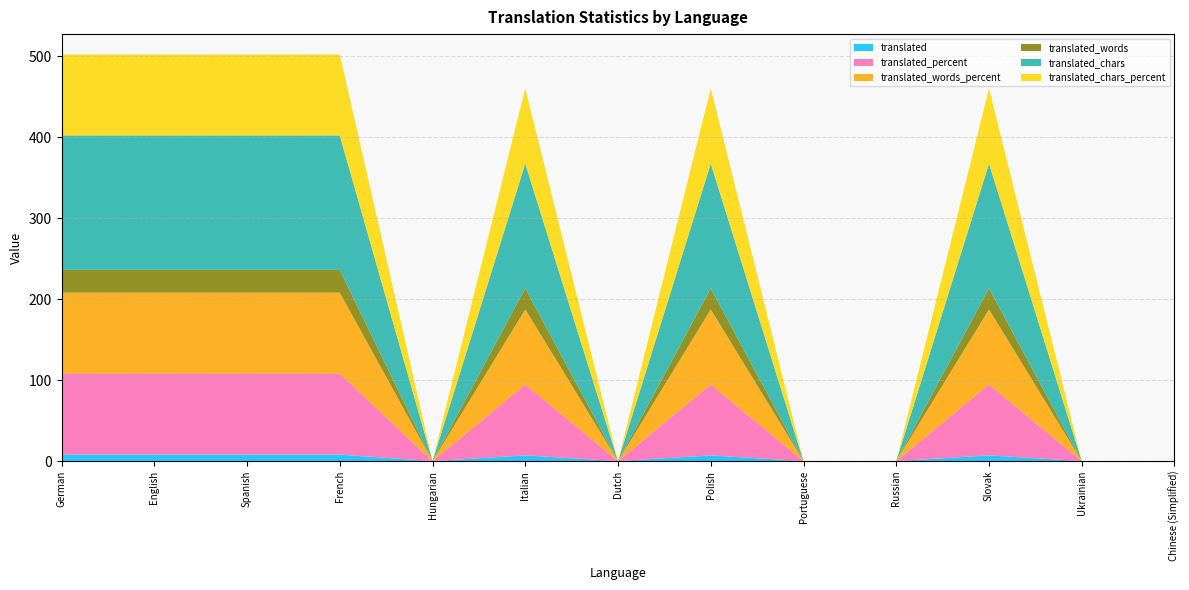

Reading left to right, what are all the values shown in this chart?

translated: 8.0	8.0	8.0	8.0	0.0	7.0	0.0	7.0	0.0	0.0	7.0	0.0	0.0
translated_percent: 100.0	100.0	100.0	100.0	0.0	87.5	0.0	87.5	0.0	0.0	87.5	0.0	0.0
translated_words_percent: 100.0	100.0	100.0	100.0	0.0	92.8	0.0	92.8	0.0	0.0	92.8	0.0	0.0
translated_words: 28.0	28.0	28.0	28.0	0.0	26.0	0.0	26.0	0.0	0.0	26.0	0.0	0.0
translated_chars: 166.0	166.0	166.0	166.0	0.0	154.0	0.0	154.0	0.0	0.0	154.0	0.0	0.0
translated_chars_percent: 100.0	100.0	100.0	100.0	0.0	92.7	0.0	92.7	0.0	0.0	92.7	0.0	0.0